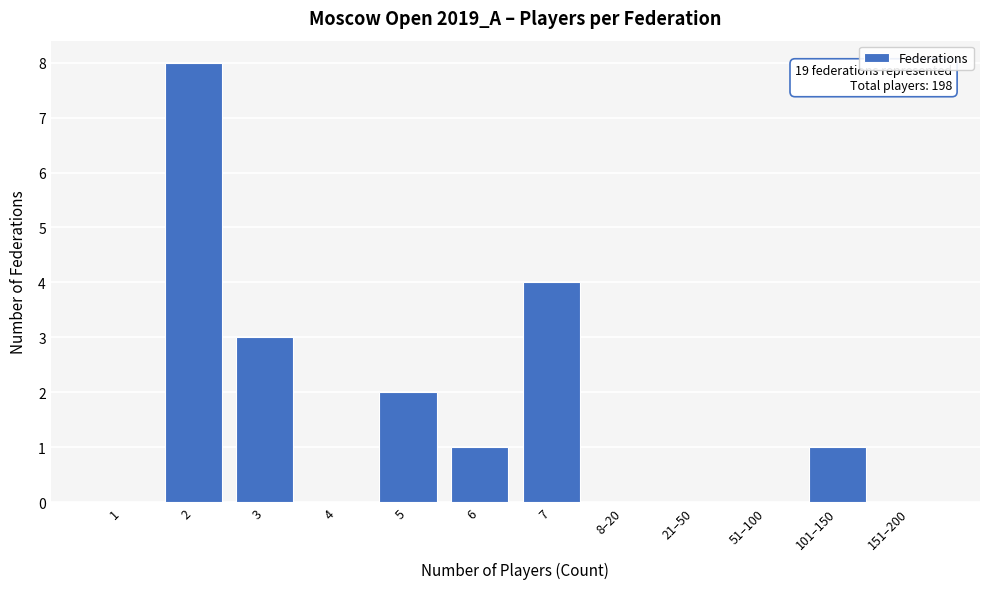

Reading left to right, what are all the values shown in this chart?

1=0	2=8	3=3	4=0	5=2	6=1	7=4	8–20=0	21–50=0	51–100=0	101–150=1	151–200=0